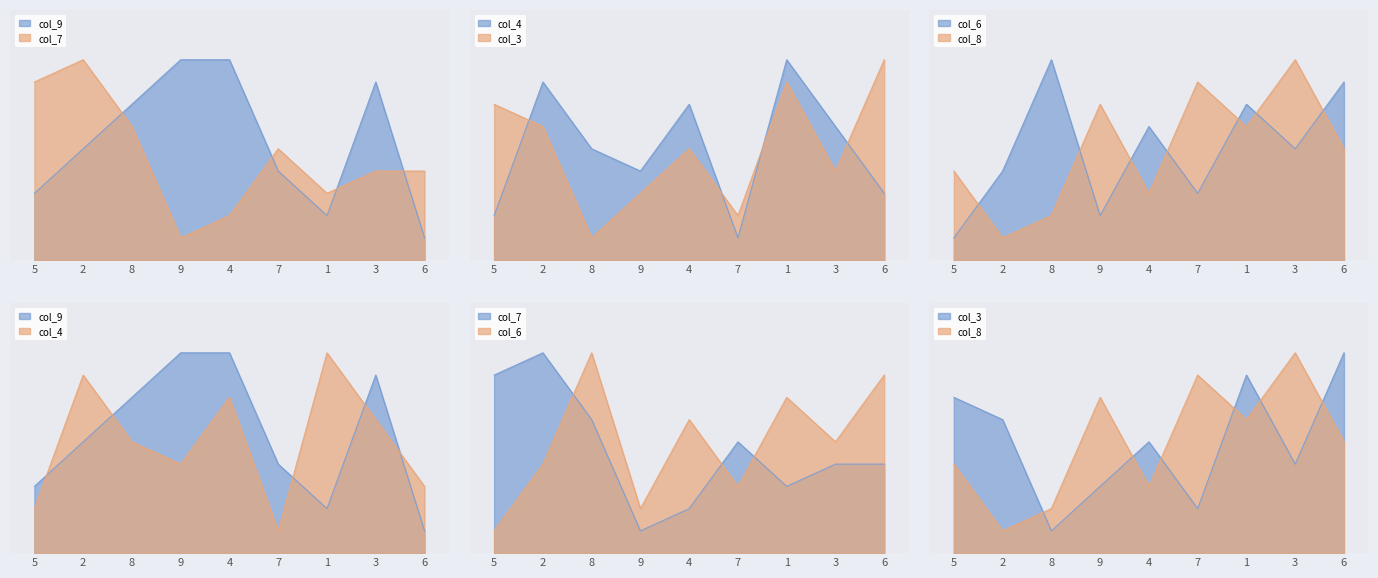

In col_4, how many points are lower than both neighbors (excluding endpoints)?

2